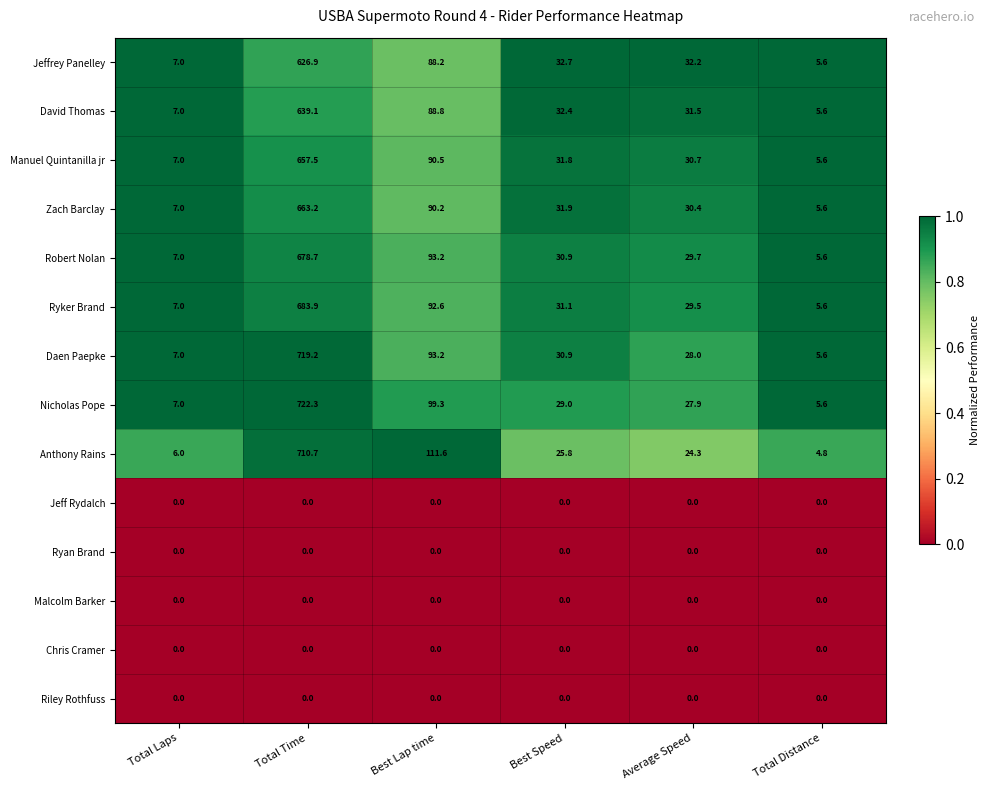

What is the difference between the maximum and minimum values in the Robert Nolan series?

673.1